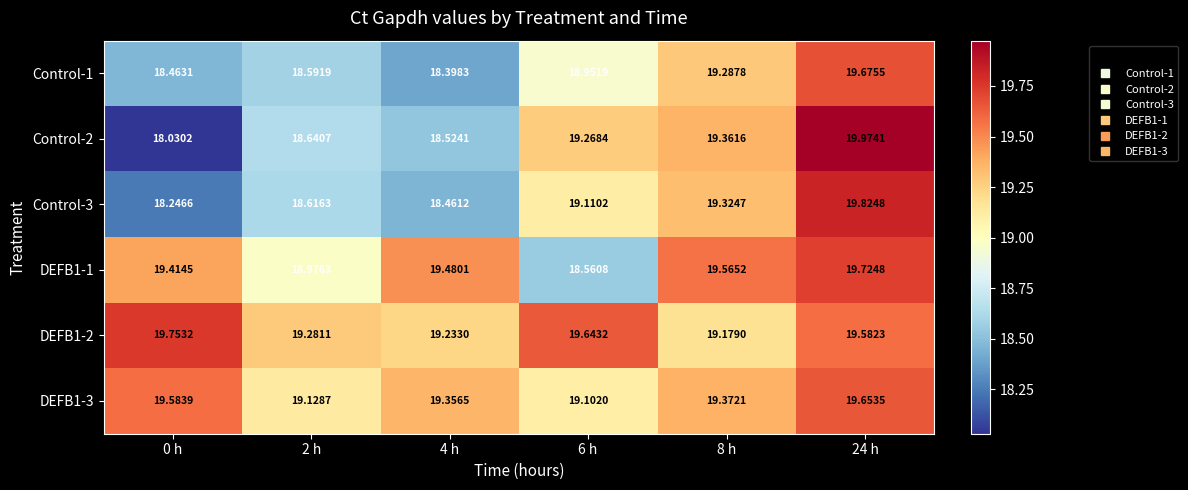

At which category is the sum across all series the highest?

24 h